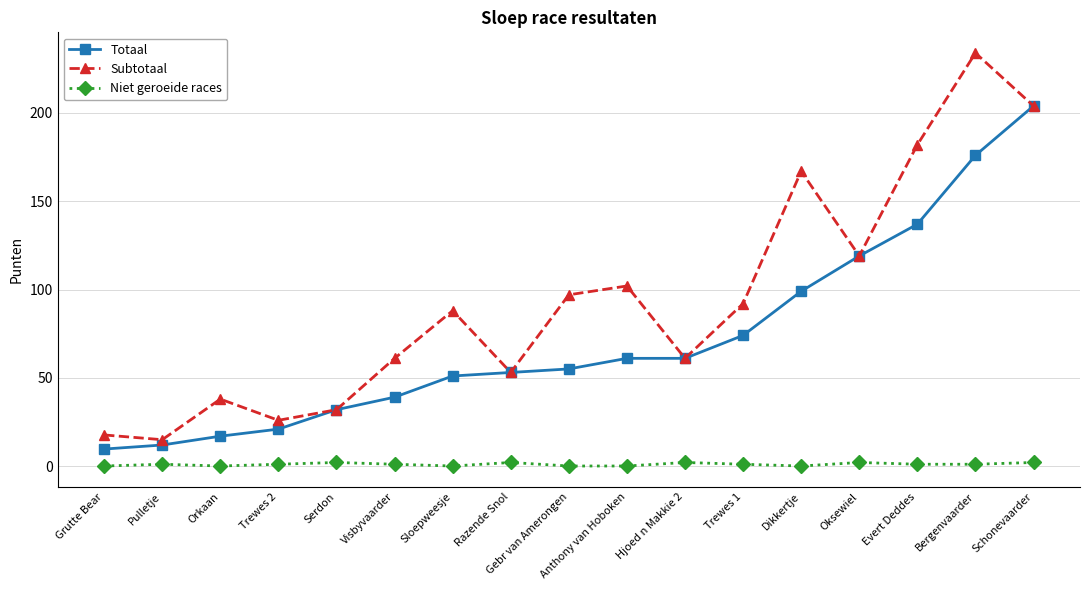

Is it true that Totaal equals 243.7 at Evert Deddes?

False